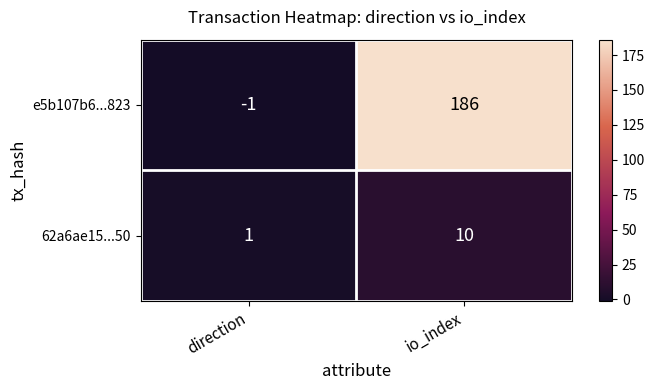

What is the sum of the 62a6ae15...50 values at io_index and direction?

11